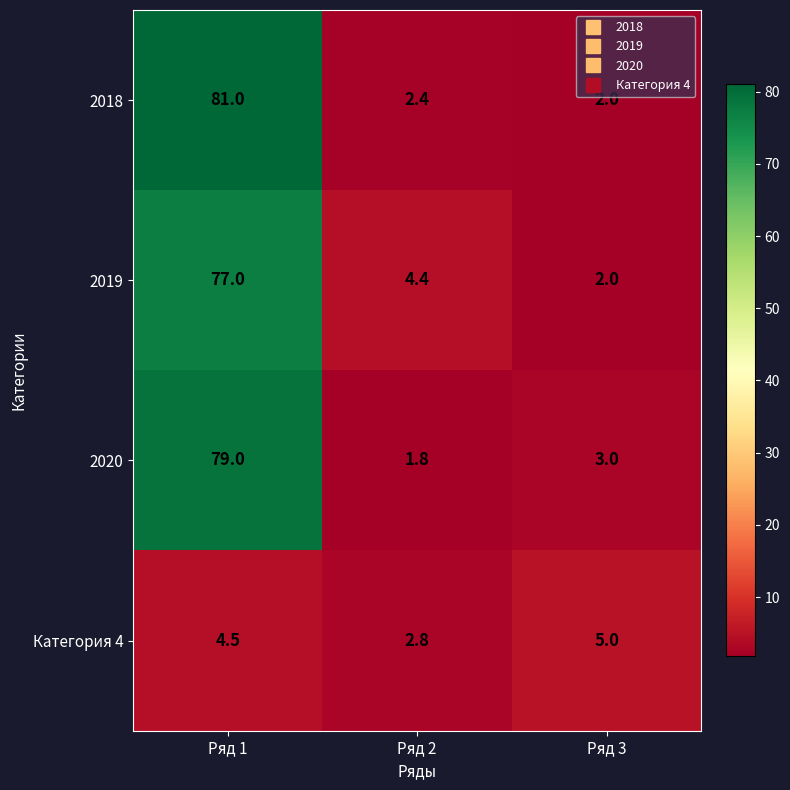

Between Ряд 1 and Ряд 2, which series saw the biggest shift?

2018